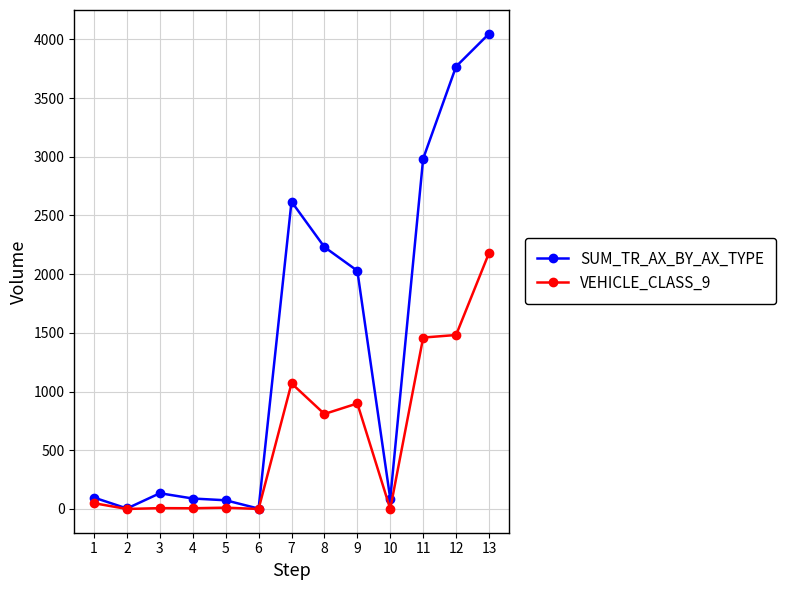

Where is SUM_TR_AX_BY_AX_TYPE nearest to the value 2025?

9